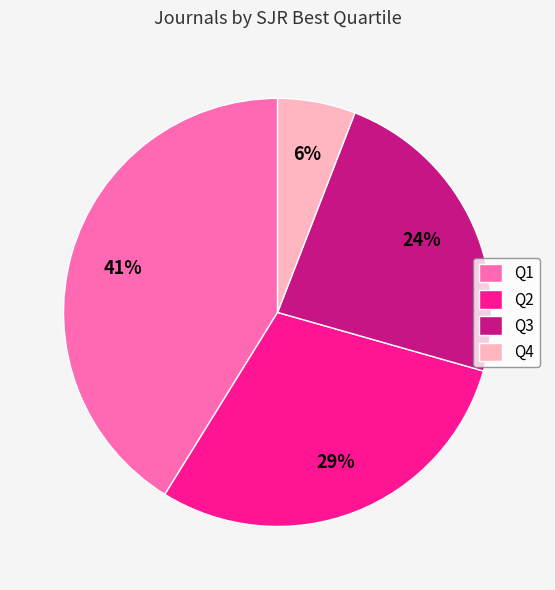

Which slice is the largest?

Q1